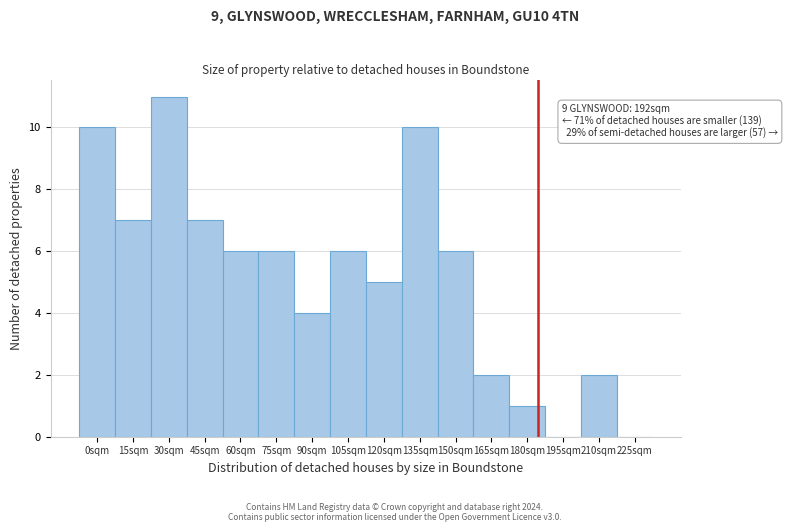

Reading right to left, list all the values displayed in this chart.

225sqm=0	210sqm=2	195sqm=0	180sqm=1	165sqm=2	150sqm=6	135sqm=10	120sqm=5	105sqm=6	90sqm=4	75sqm=6	60sqm=6	45sqm=7	30sqm=11	15sqm=7	0sqm=10